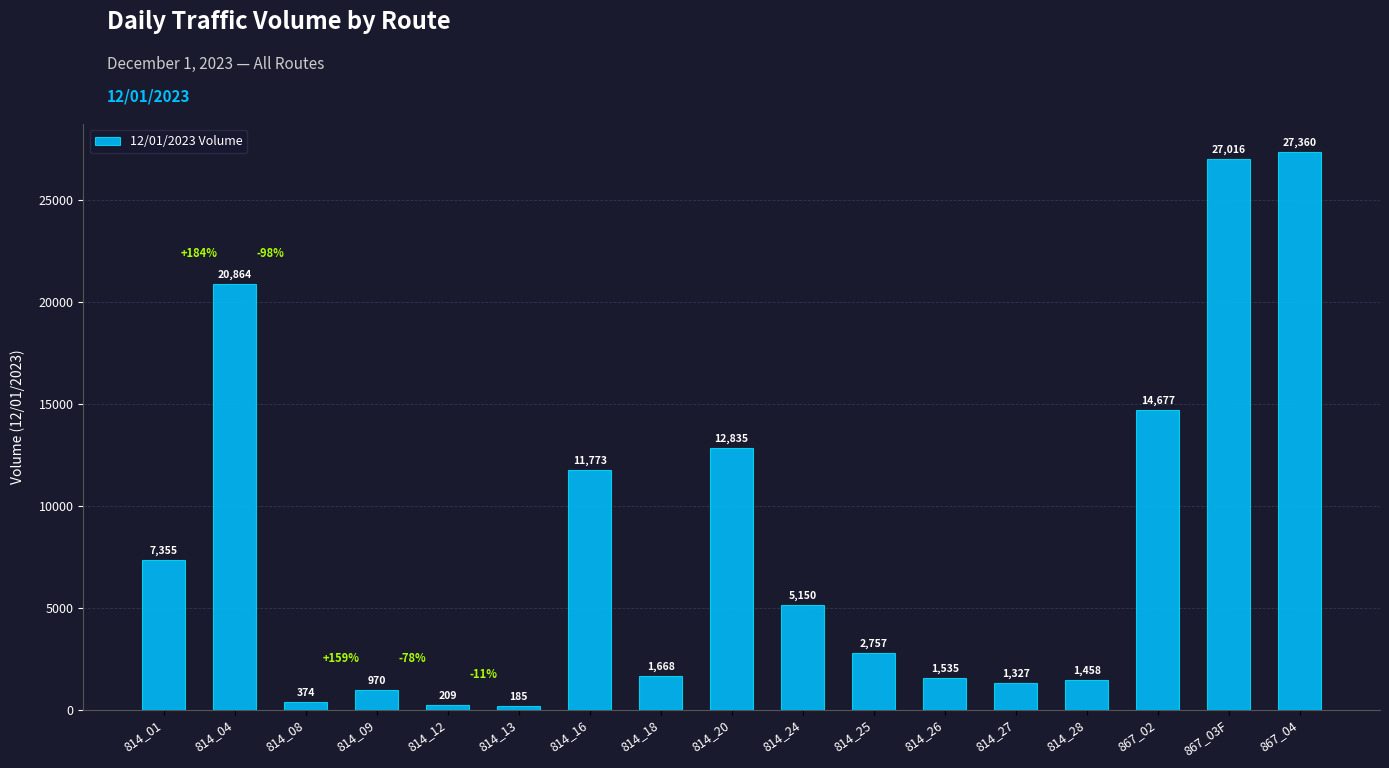

Is it true that the value at 814_27 is 1327?

True